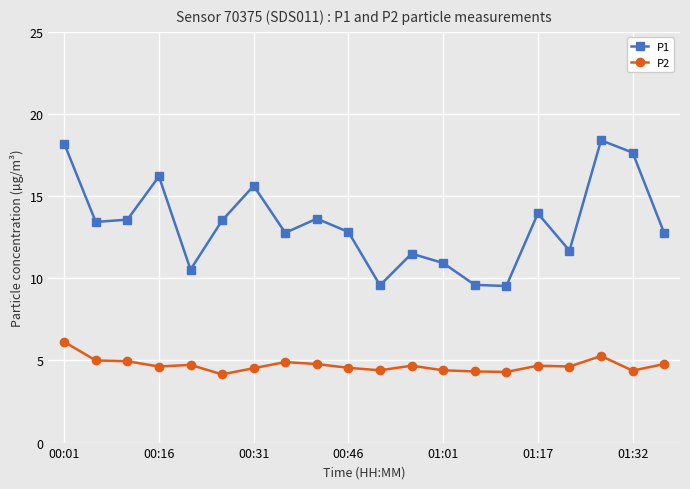

True or false: P1 has more than 0 interior local peaks.

True